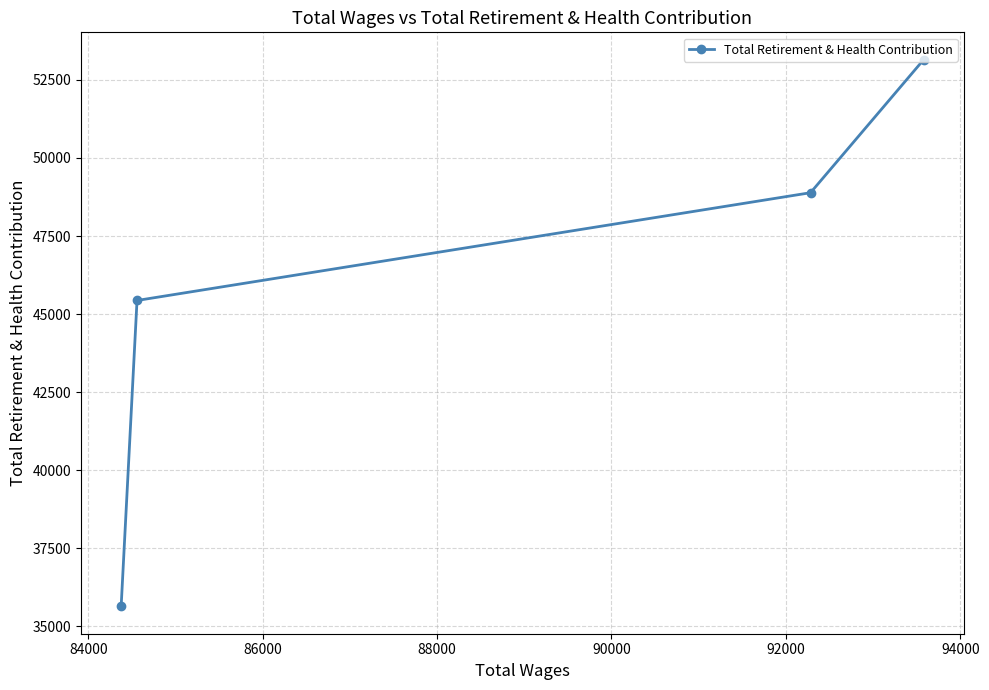

How many categories are shown in the chart?

4